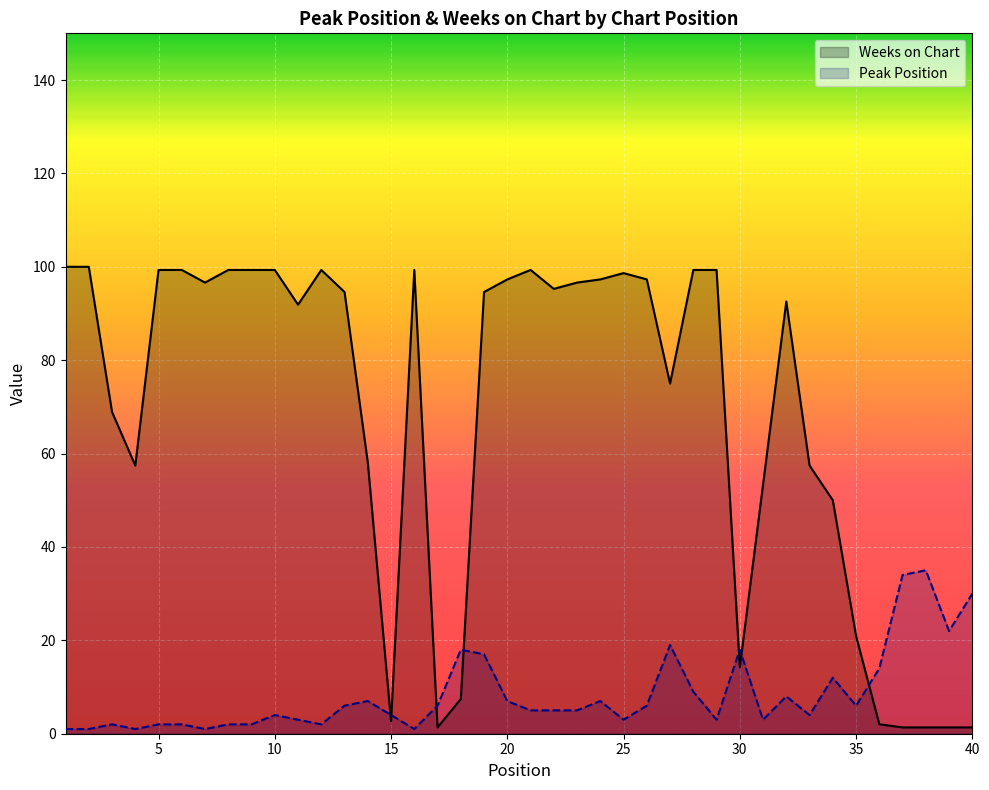

Which series has the largest total across all categories?

Weeks on Chart